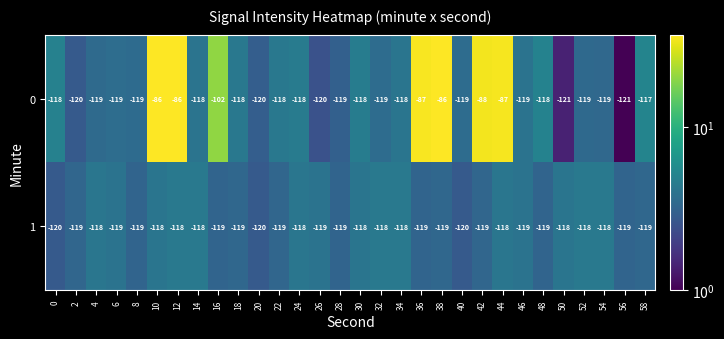

What is the difference between the 0 values at 34 and 12?

32